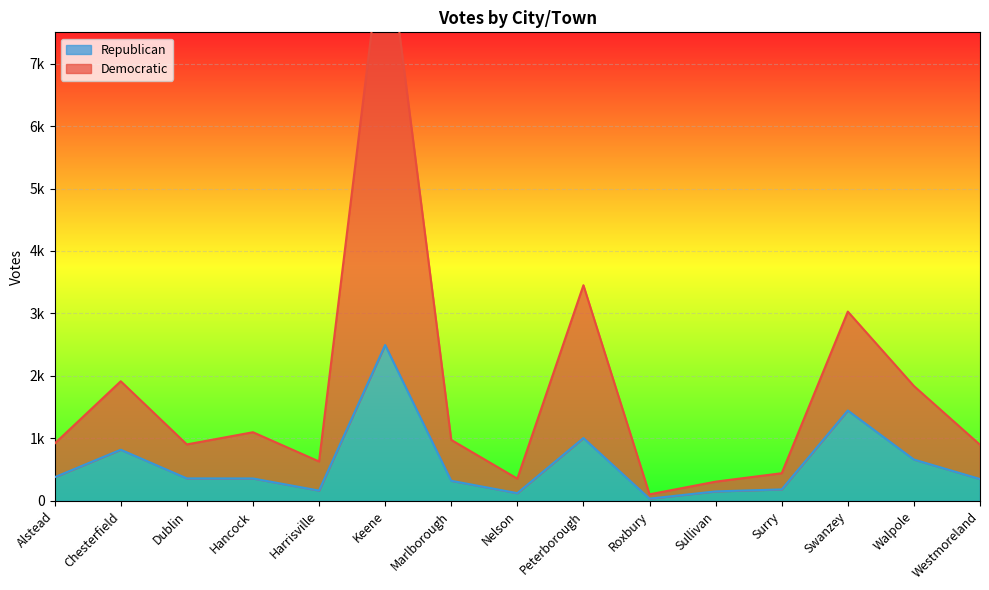

Between Sullivan and Swanzey, which series saw the biggest shift?

Democratic